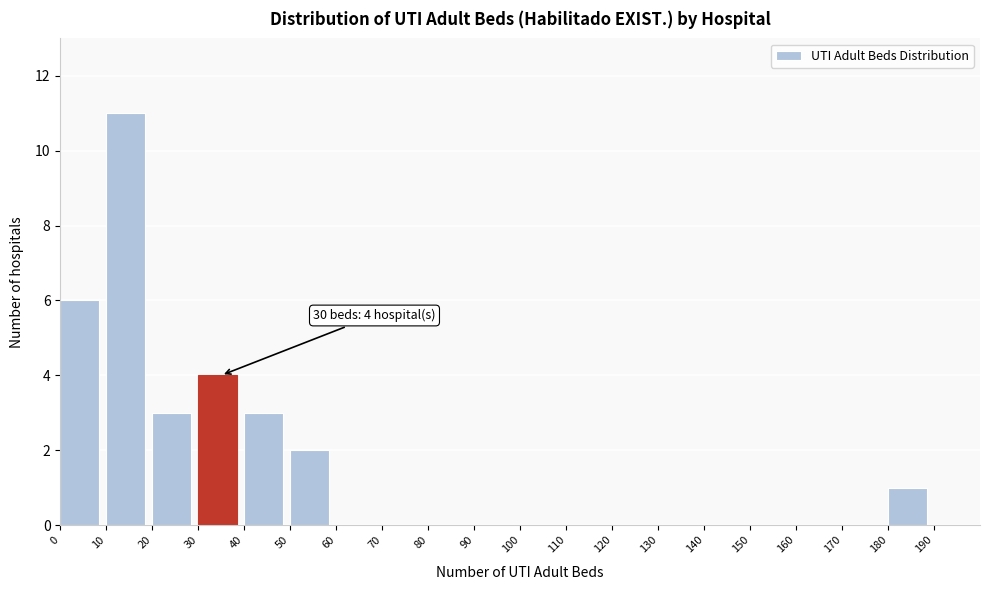

Over which range of the x-axis is the bar tallest?

10 to 20